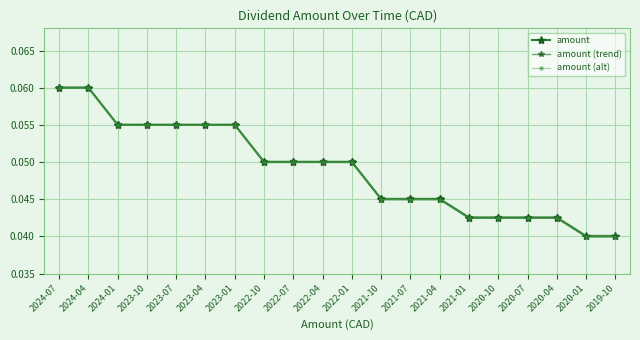

Which series has the largest range (max minus min)?

amount (alt)